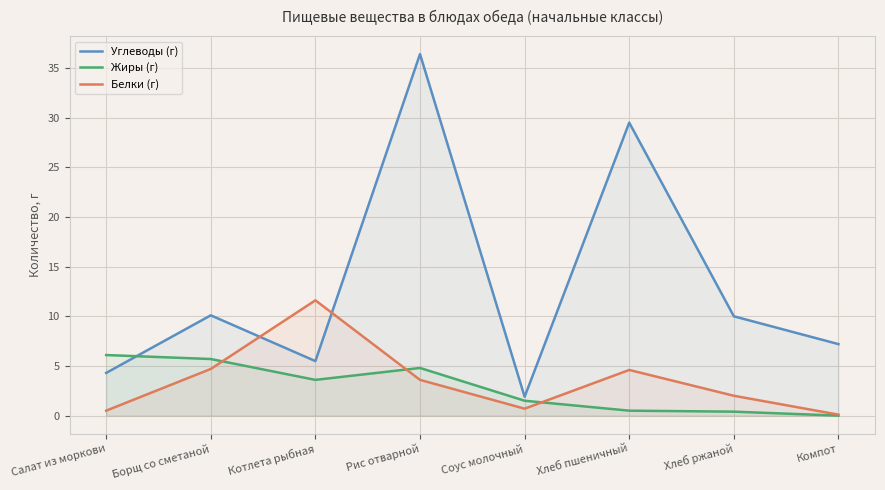

How many distinct data groups are displayed?

3